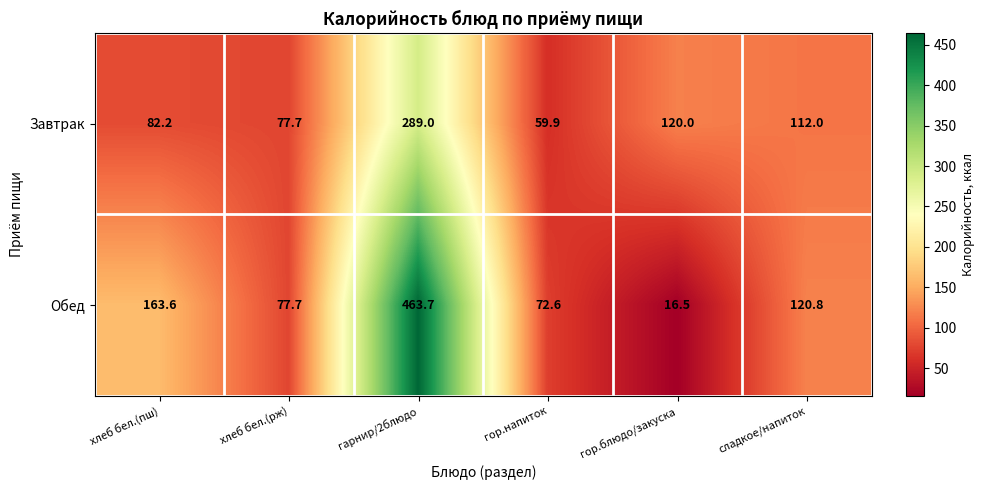

List the series in order of their peak value, lowest first.

Завтрак, Обед